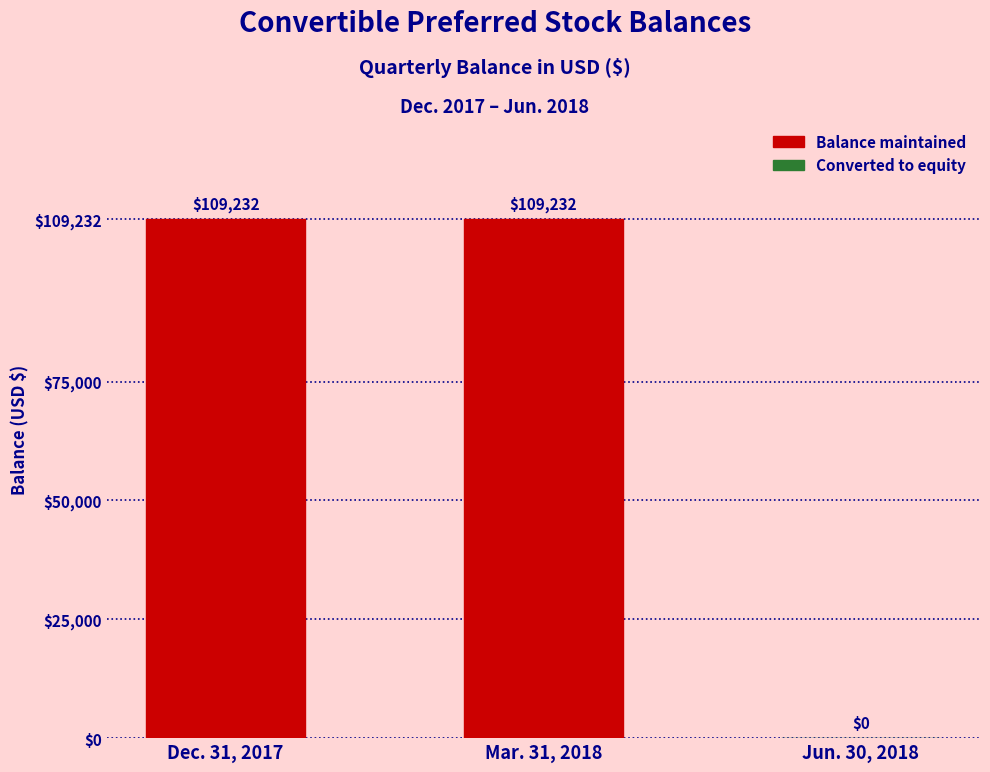

What is the change in value from Mar. 31, 2018 to Jun. 30, 2018?

-109232